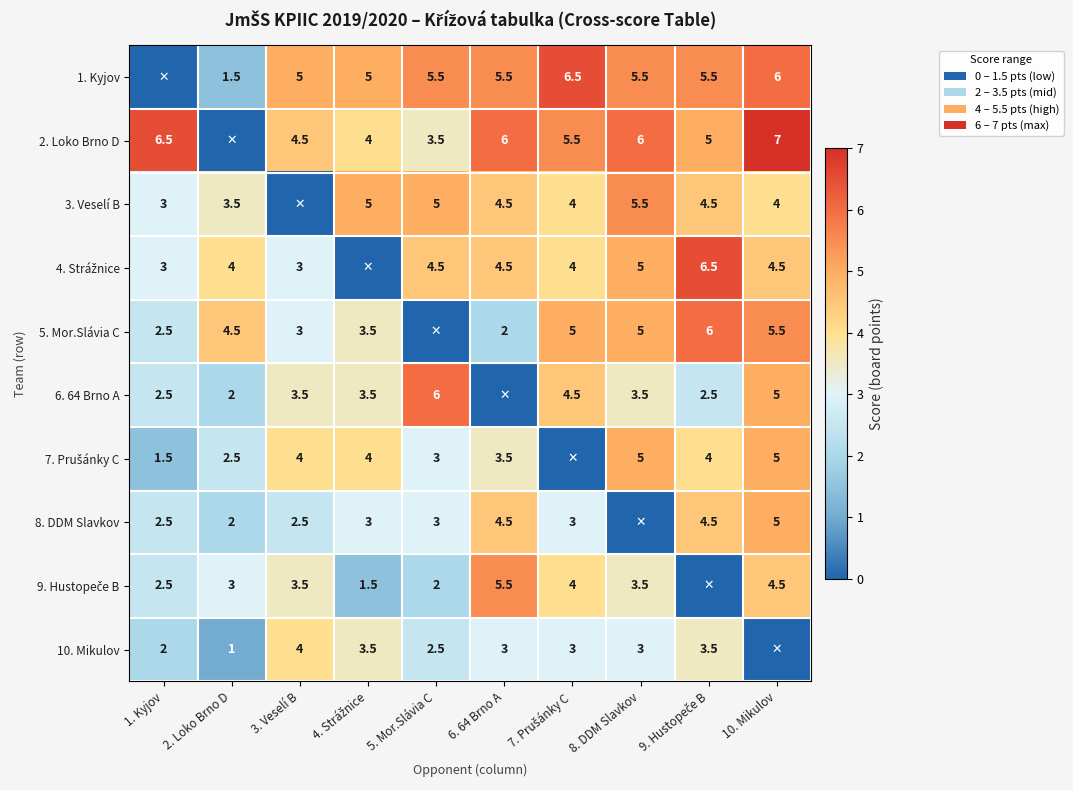

Between 2. Loko Brno D and 7. Prušánky C, which is larger?

7. Prušánky C